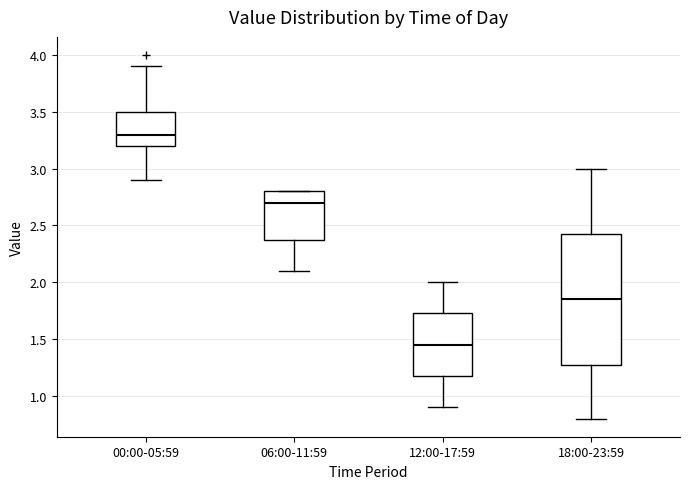

Which box's median line is the lowest?

12:00-17:59